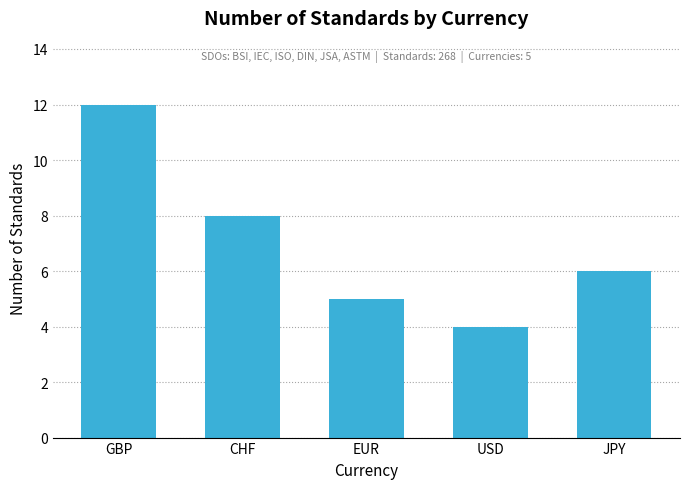

What is the average value?

7